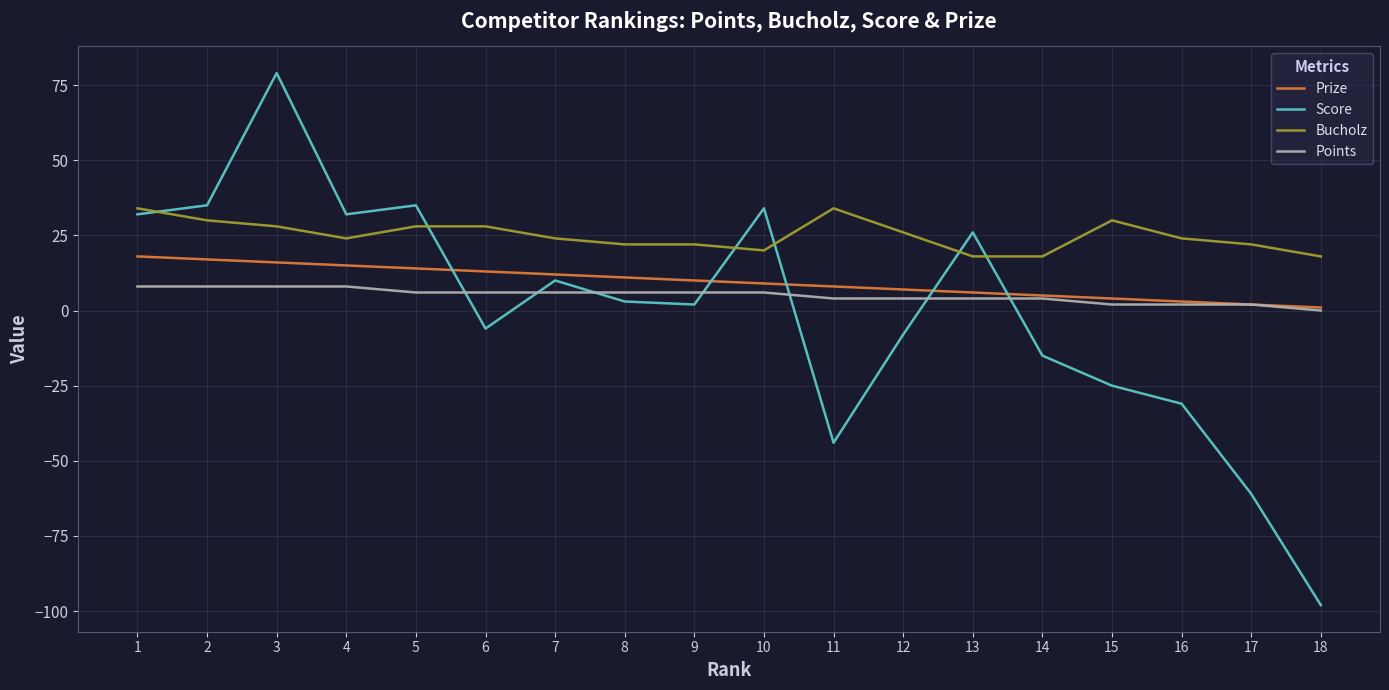

True or false: Bucholz and Points intersect in this chart.

False